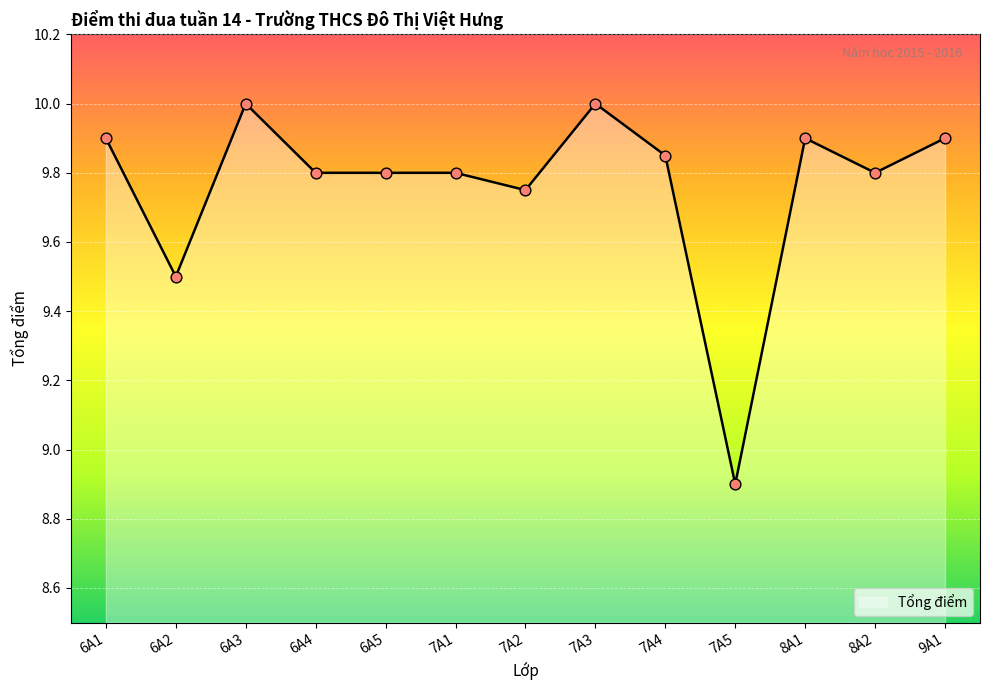

What is the ratio of the value at 6A1 to the value at 8A2?

1.0